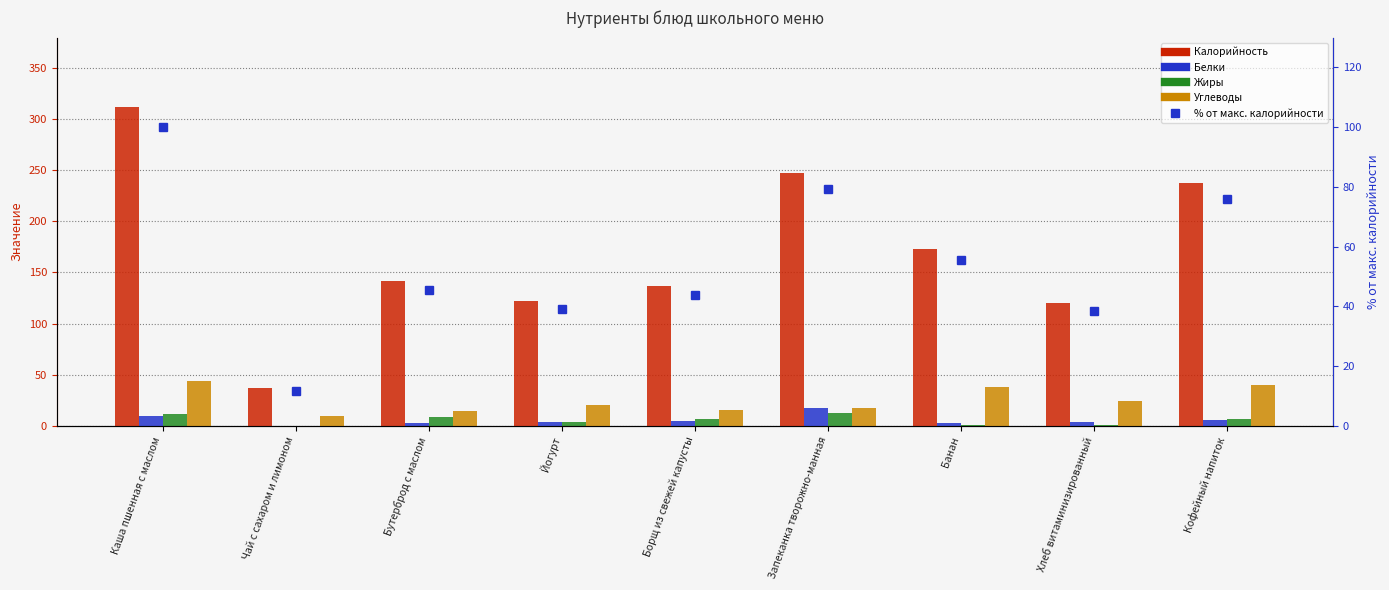

What is the value of the Калорийность bar at the 7th from the left?

172.8